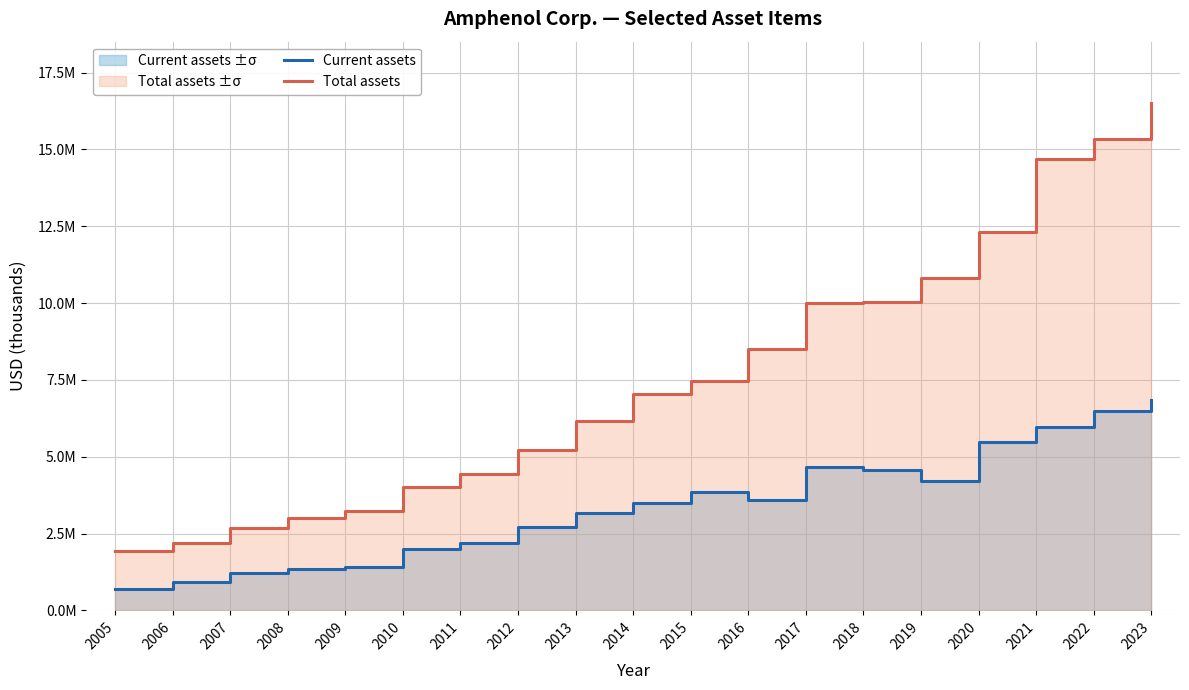

Is it true that Current assets equals 709814 at 2005?

True